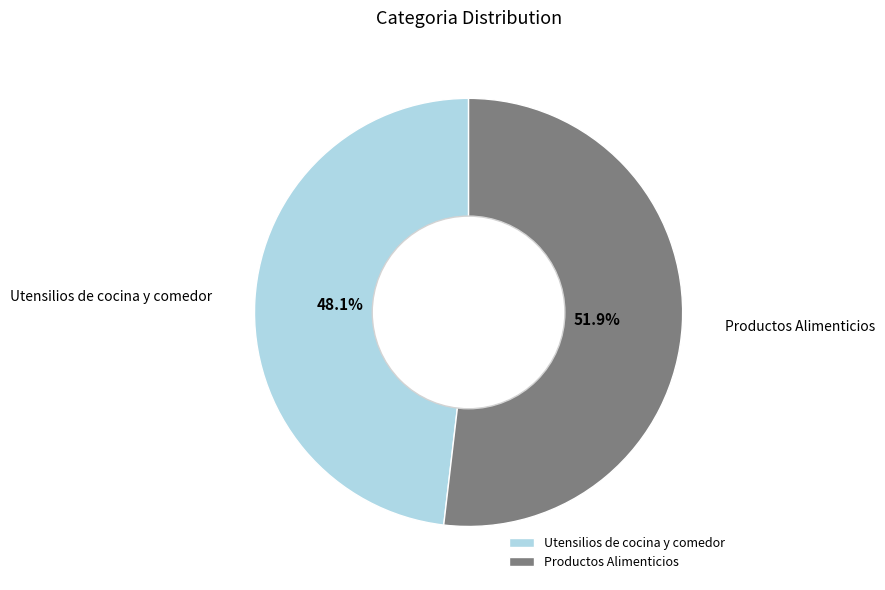

To the nearest percent, what is the difference between the Productos Alimenticios and Utensilios de cocina y comedor slice percentages?

4%